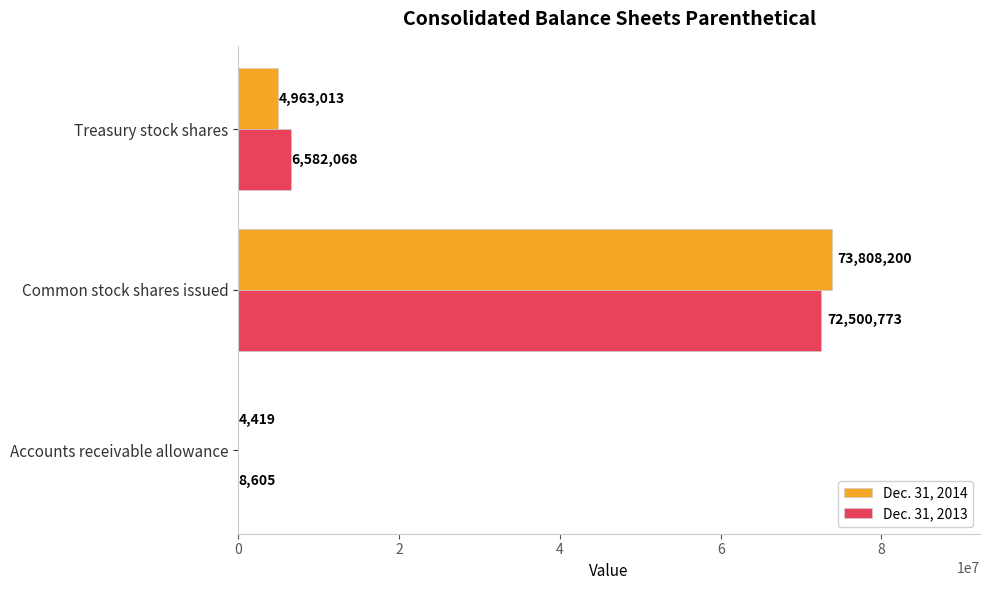

Between Accounts receivable allowance and Common stock shares issued, which series saw the biggest shift?

Dec. 31, 2014